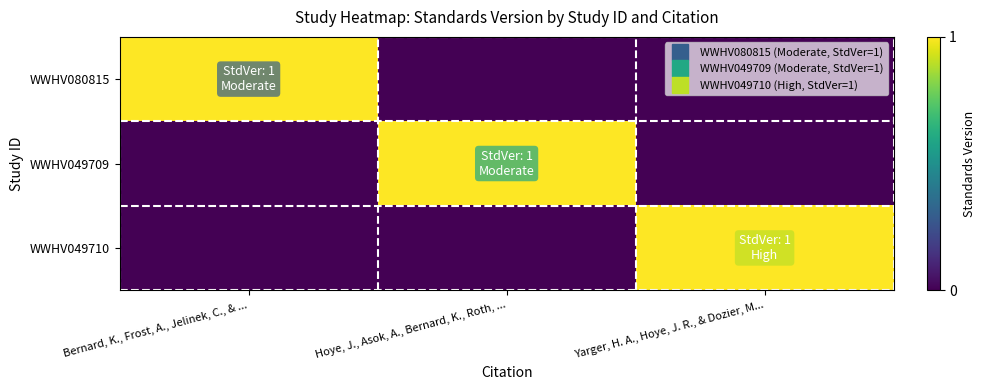

Which series has the widest spread of values?

WWHV080815